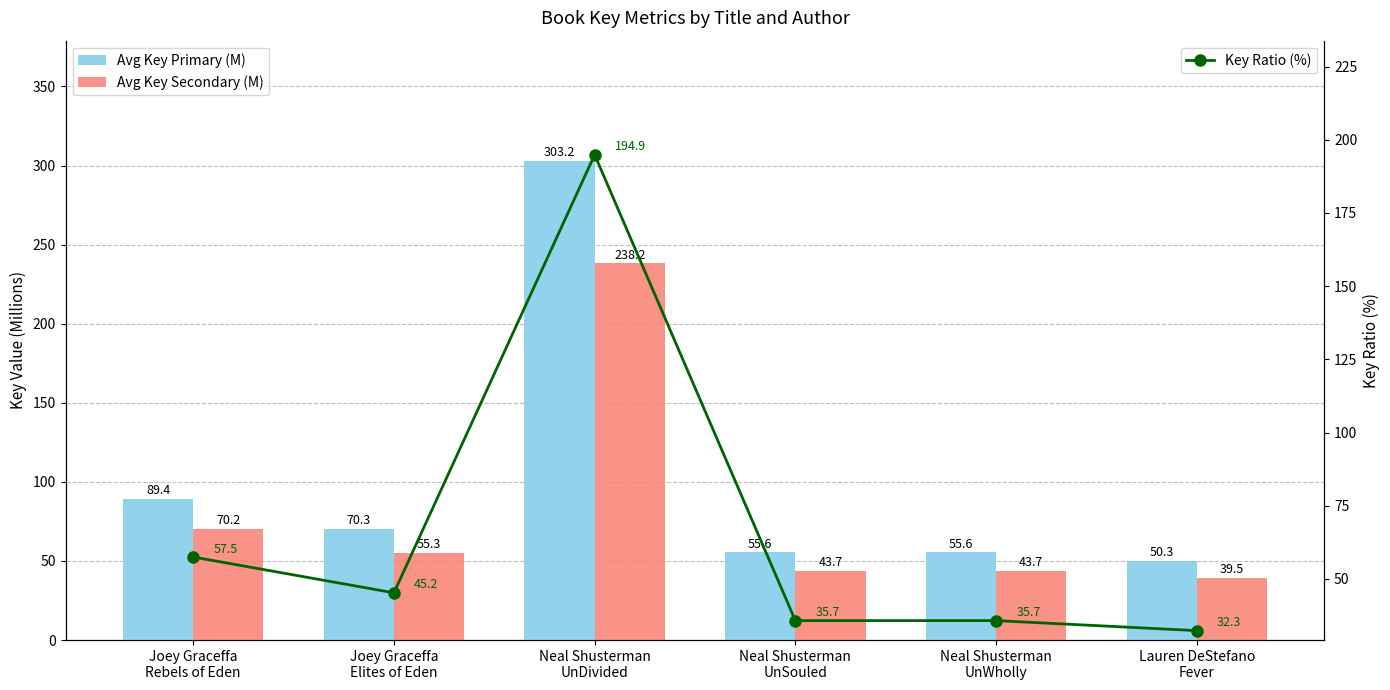

Rank the series by their average value, from highest to lowest.

Avg Key Primary (M), Avg Key Secondary (M), Key Ratio (%)